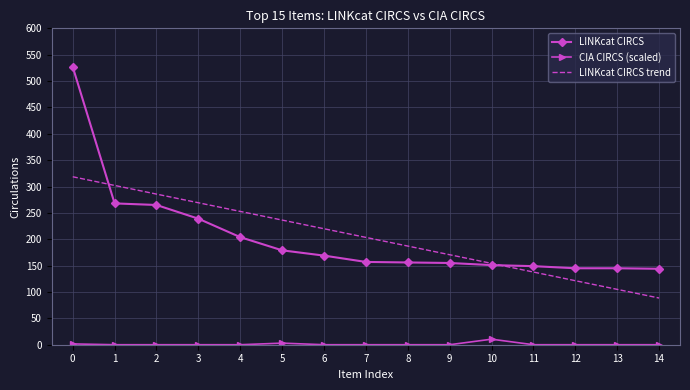

True or false: LINKcat CIRCS trend has a value of 158.1 at 13.

False